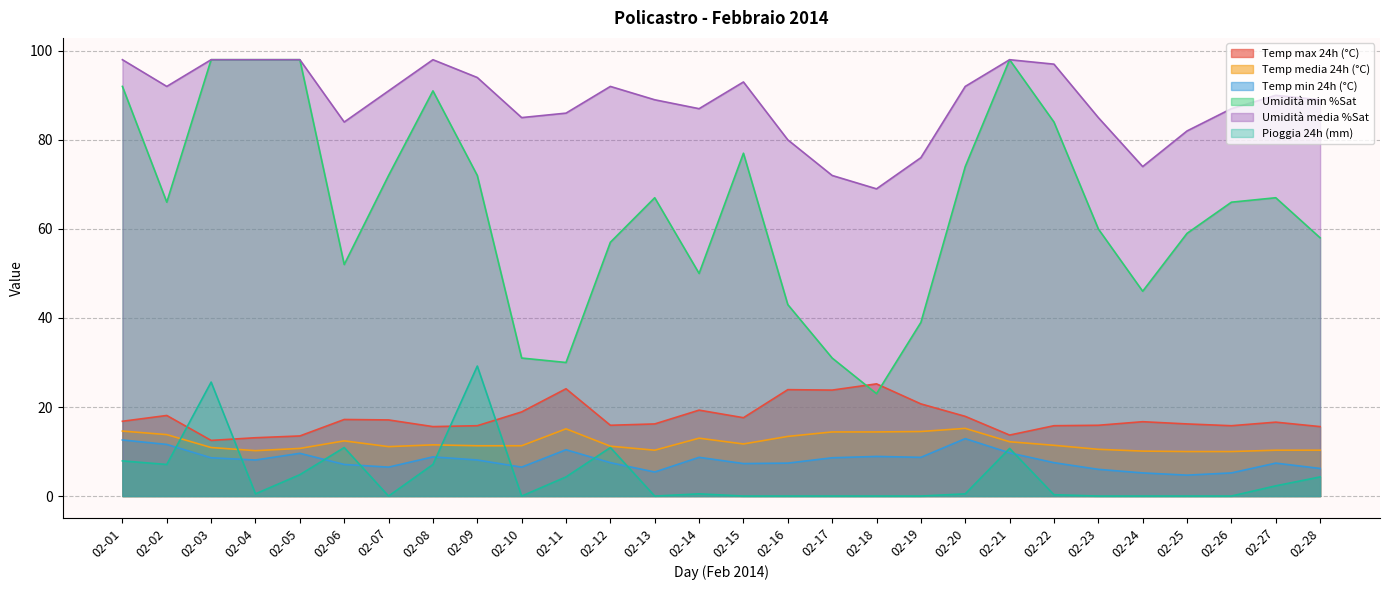

Rank the categories by Umidità min %Sat value from highest to lowest.

02-03, 02-04, 02-05, 02-21, 02-01, 02-08, 02-22, 02-15, 02-20, 02-07, 02-09, 02-13, 02-27, 02-02, 02-26, 02-23, 02-25, 02-28, 02-12, 02-06, 02-14, 02-24, 02-16, 02-19, 02-10, 02-17, 02-11, 02-18